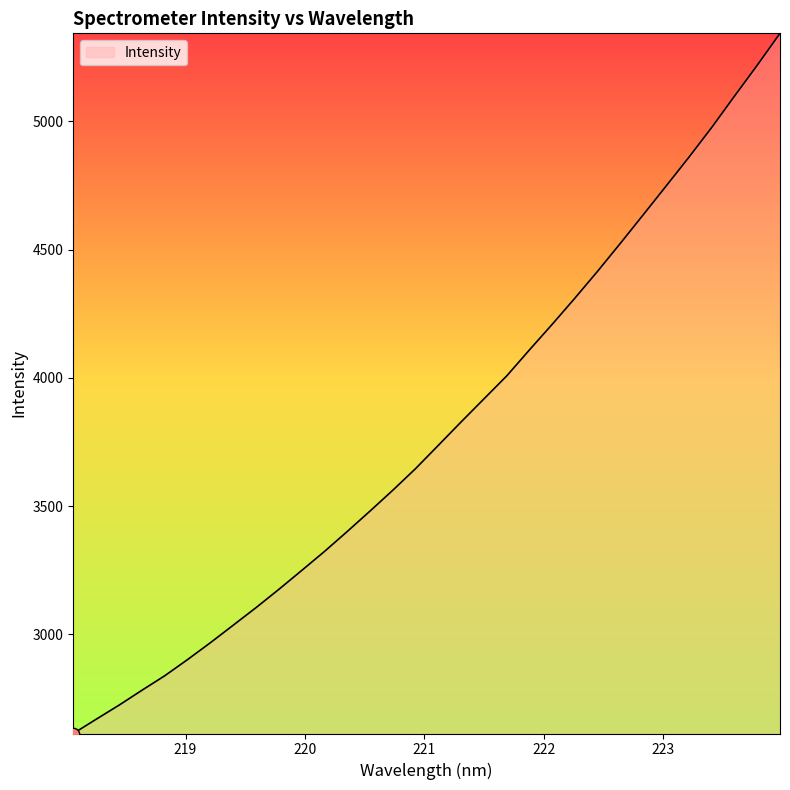

What is the difference between the maximum and minimum values?

2730.1